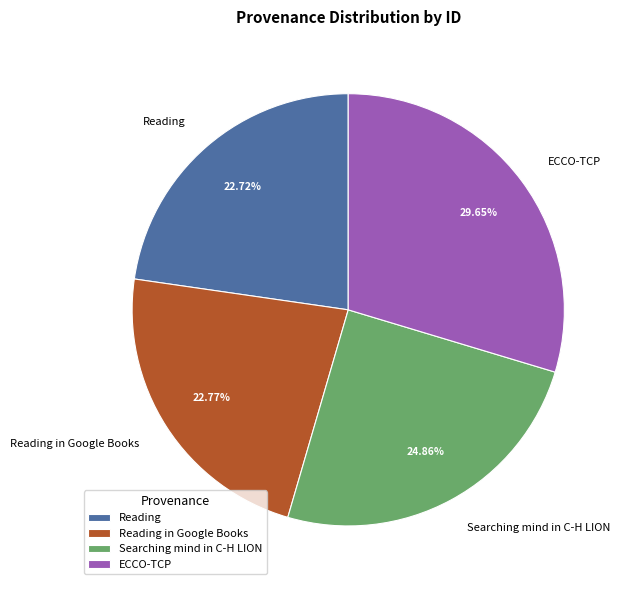

Which slice is the largest?

ECCO-TCP